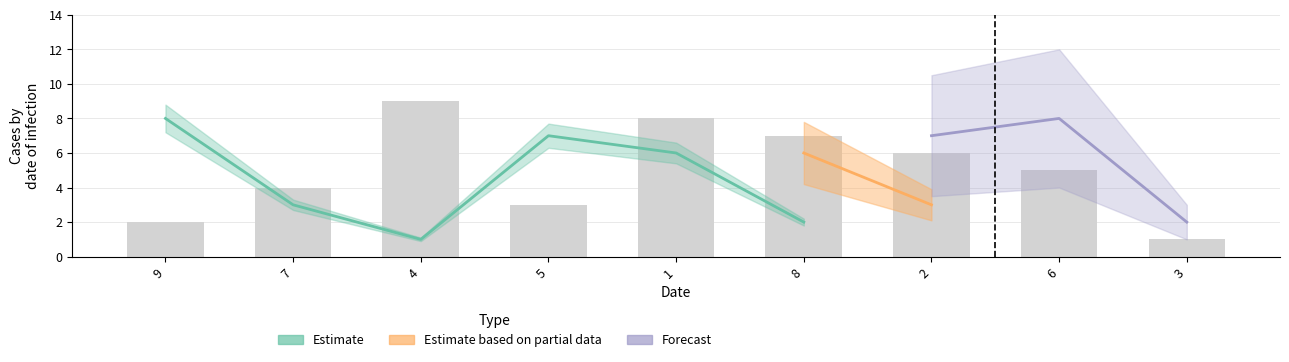

The value at 6 is 8. True or false?

False